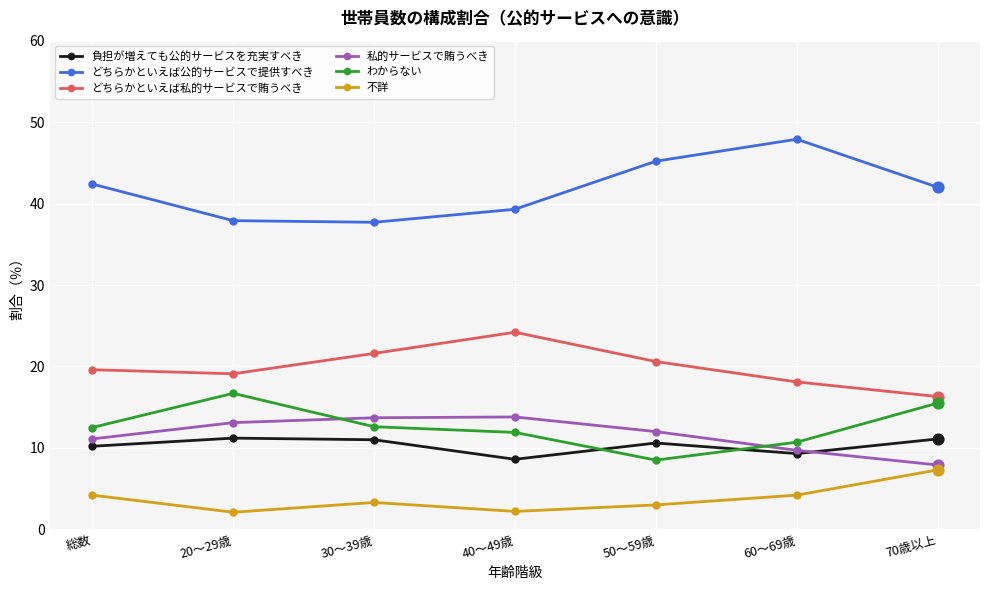

What is the spread (max minus min) of values at 60～69歳?

43.7